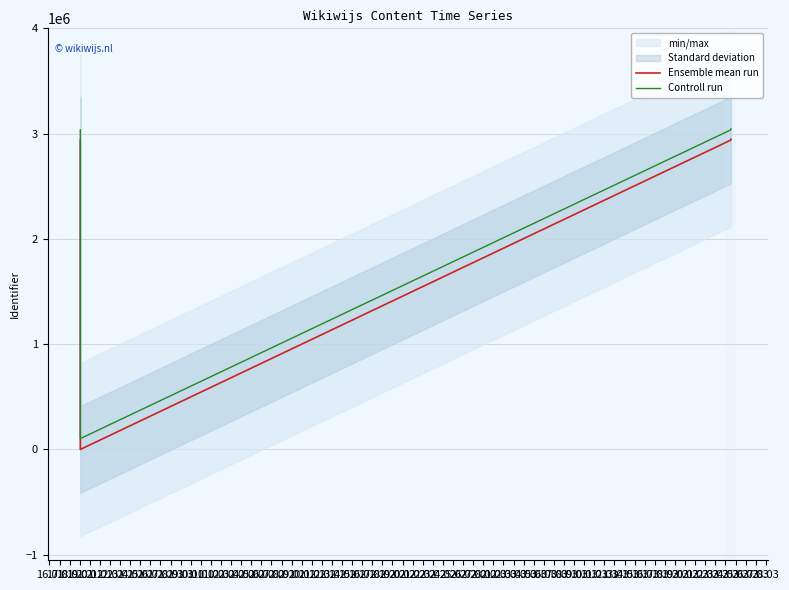

How many data points in Ensemble mean run are above 2939021?

3